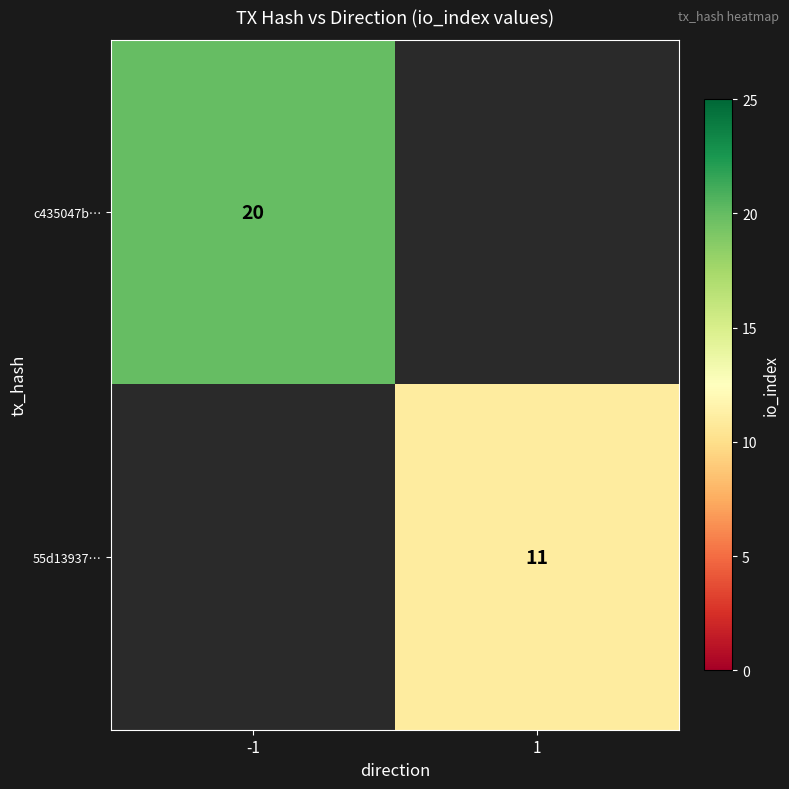

True or false: c435047b… has a value of 8 at -1.

False